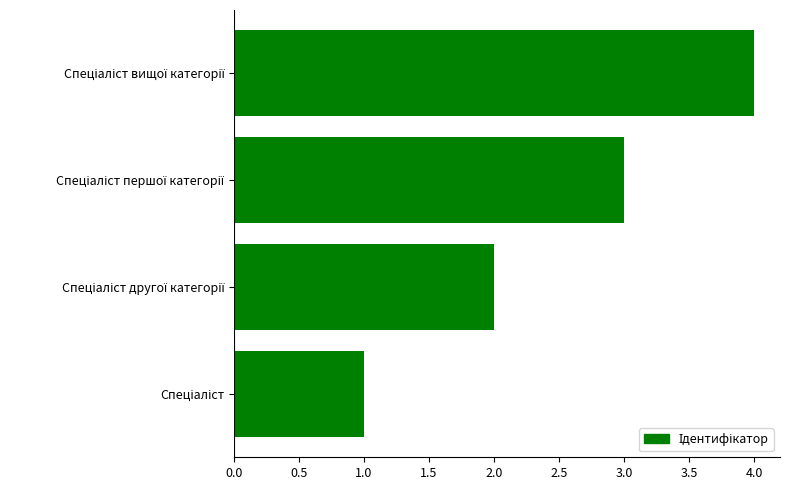

What is the greatest value displayed?

4